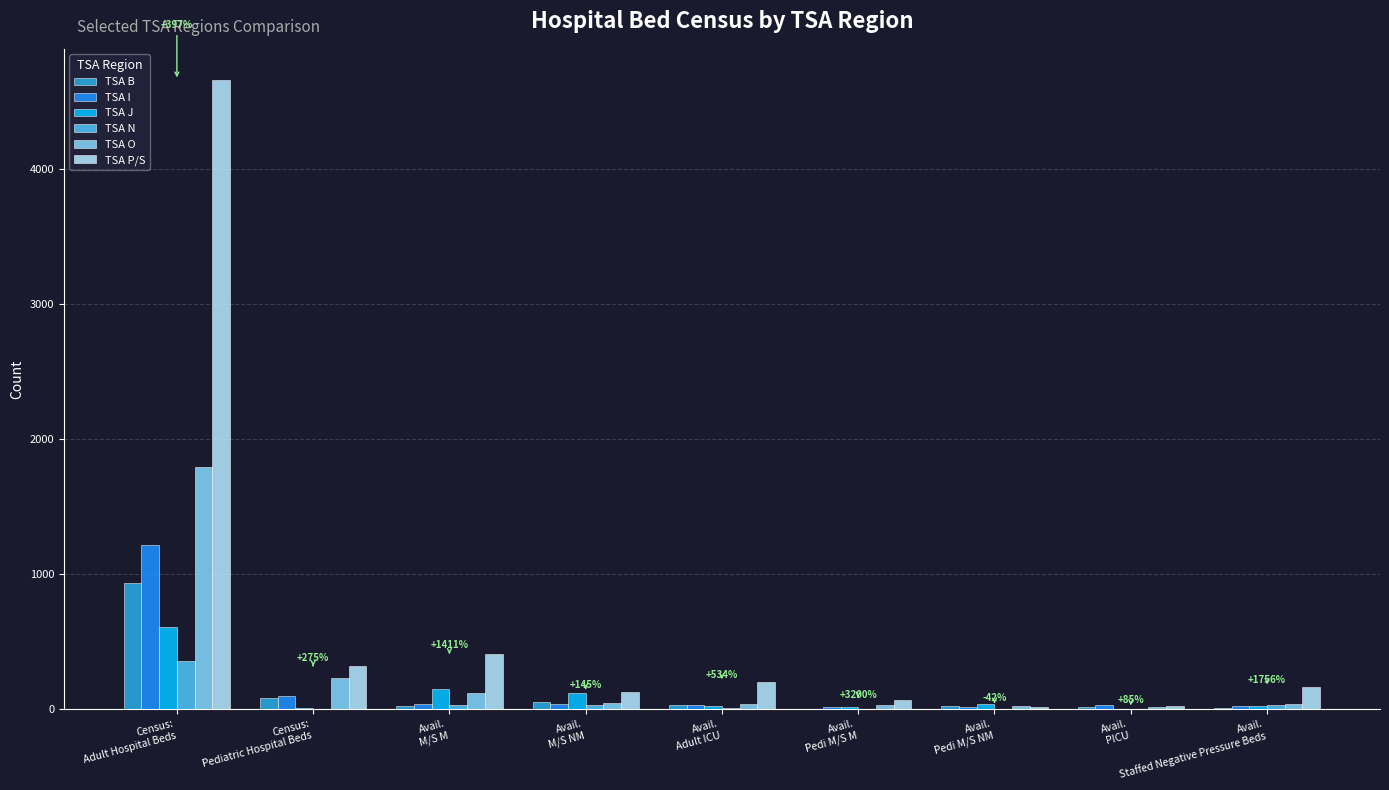

How many series are shown in this chart?

6